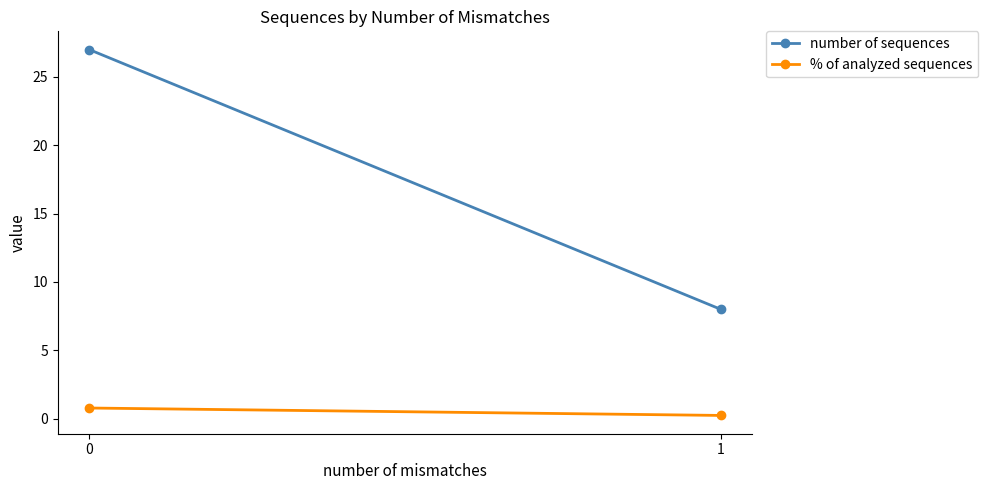

What is the average value of the number of sequences series?

17.5